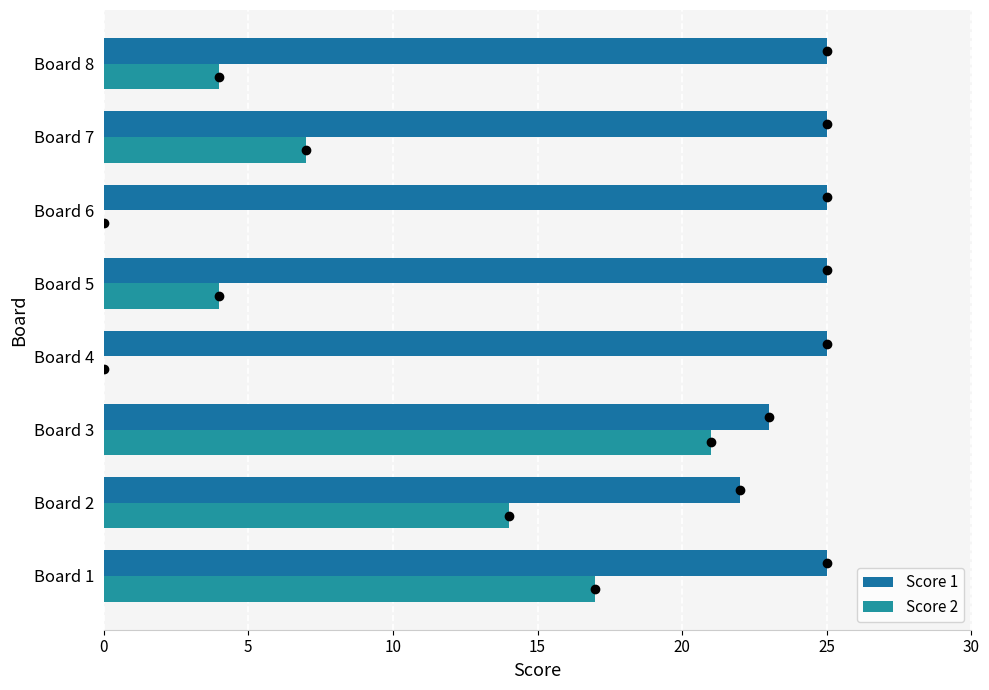

How many distinct data groups are displayed?

2